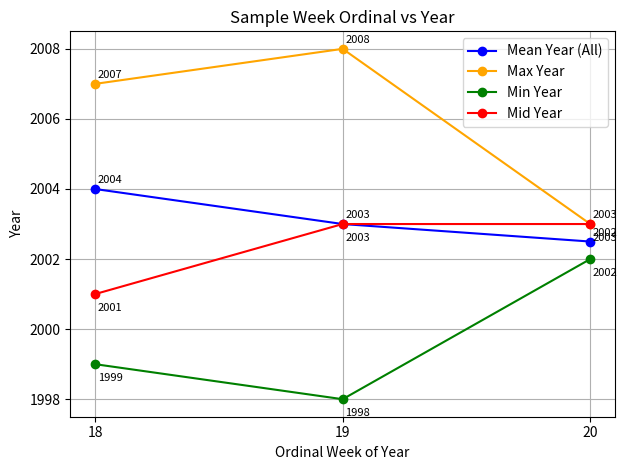

What is the greatest value displayed?

2008.0